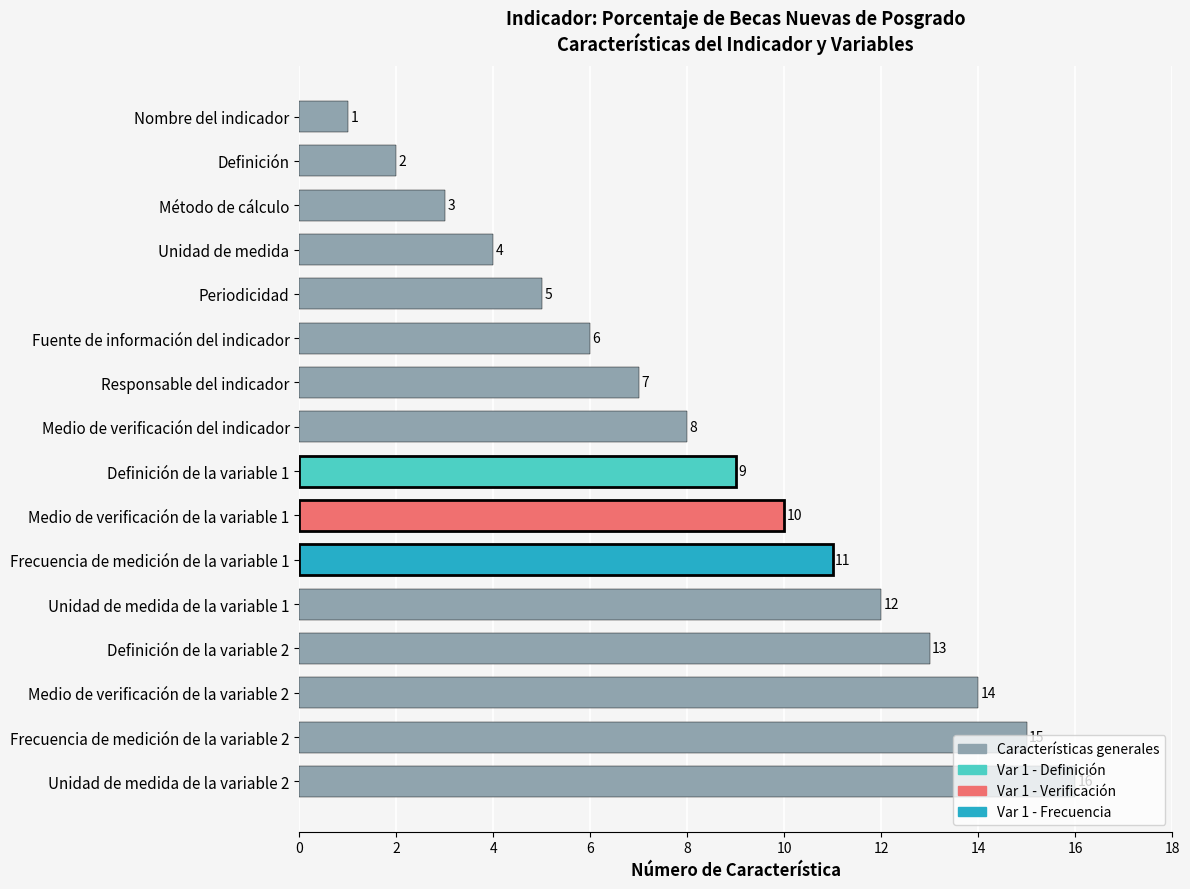

The chart shows a value of 3 at Método de cálculo. True or false?

True